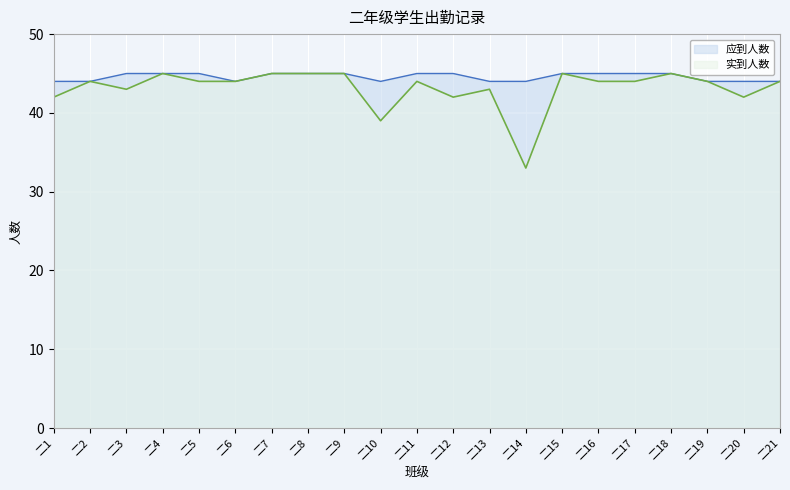

How many data points in 实到人数 are less than 44?

7